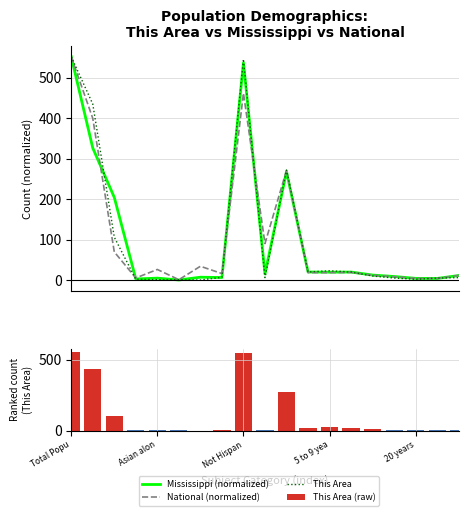

The value of Mississippi (normalized) at 13 is 34.1. True or false?

False